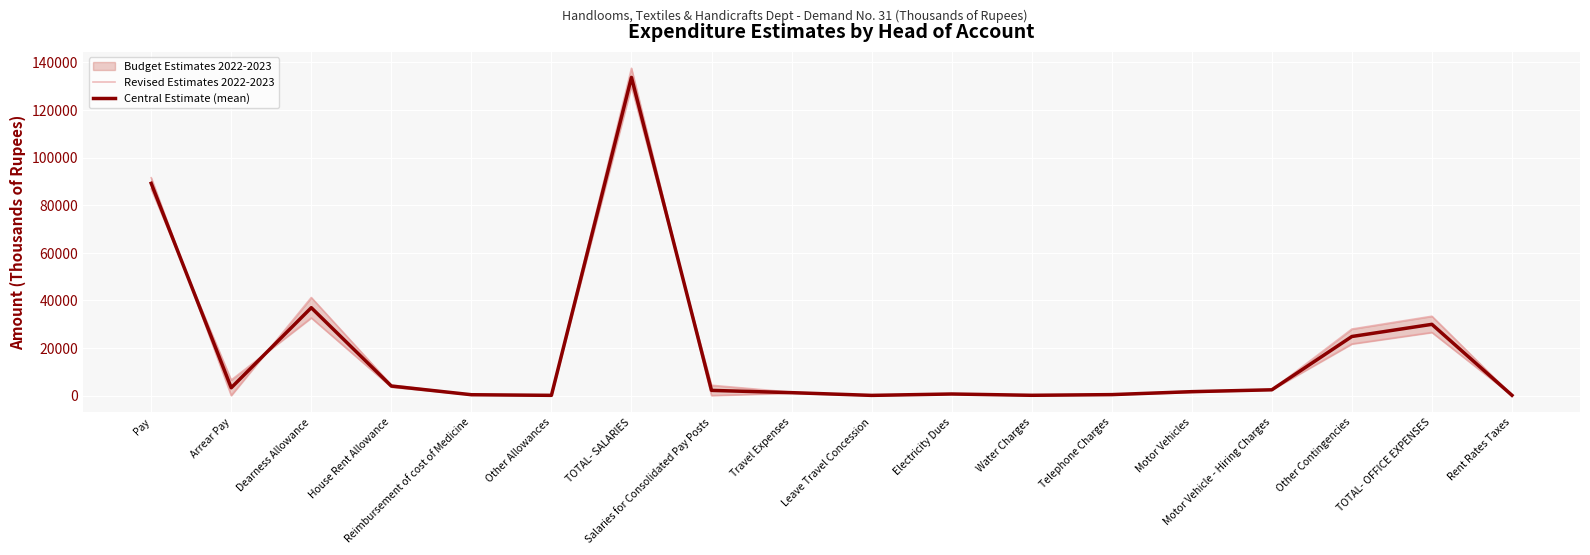

True or false: Revised Estimates 2022-2023 has more than 1 points higher than both neighbors.

True